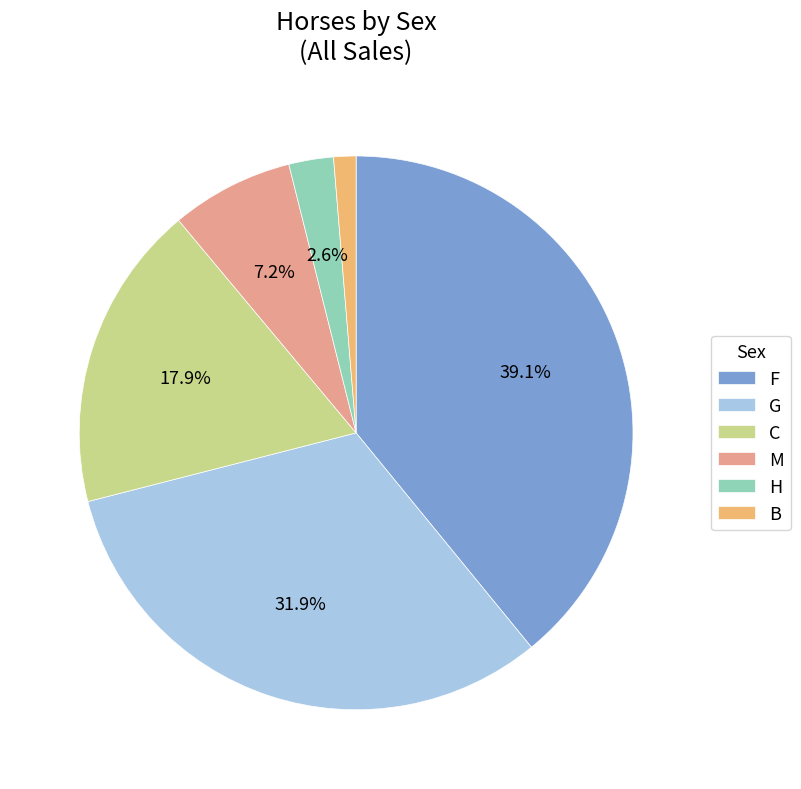

What portion of the pie excludes G?

68.1%